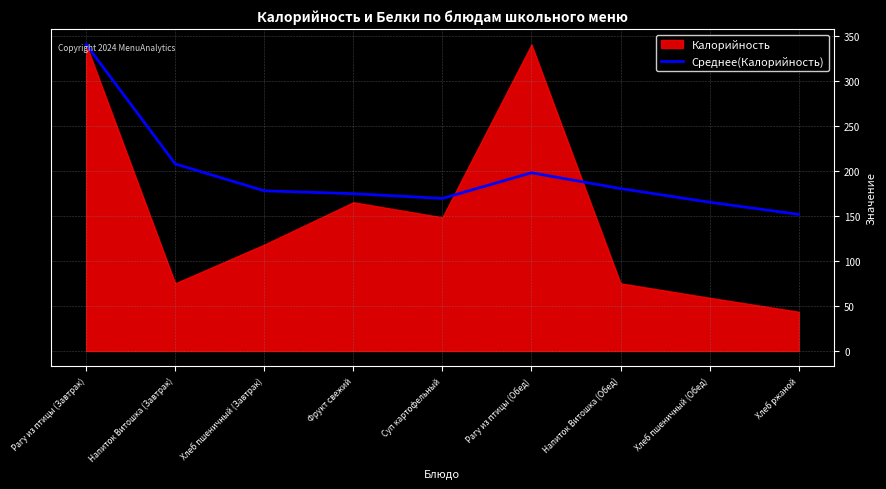

The value of Среднее(Калорийность) at Рагу из птицы (Завтрак) is 340.1. True or false?

True